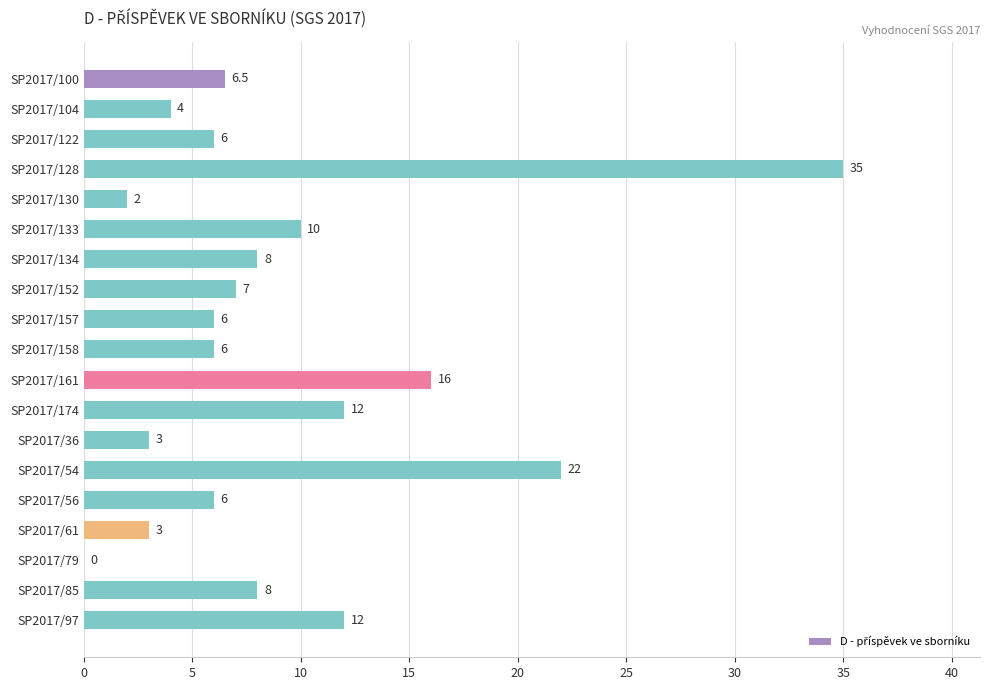

Approximately how many times larger is the value at SP2017/61 compared to SP2017/133?

0.3